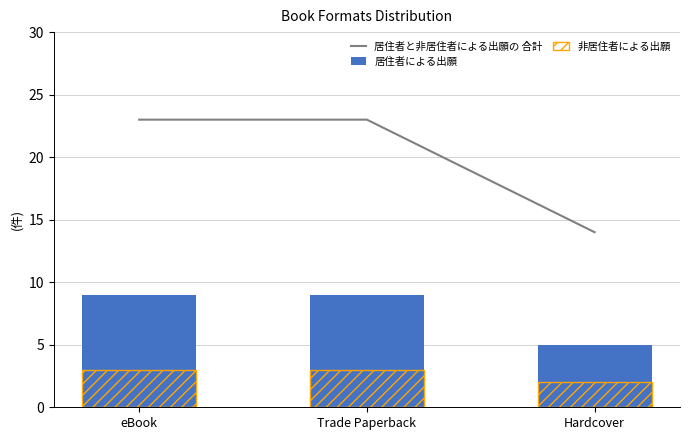

What is the spread (max minus min) of values at eBook?

20